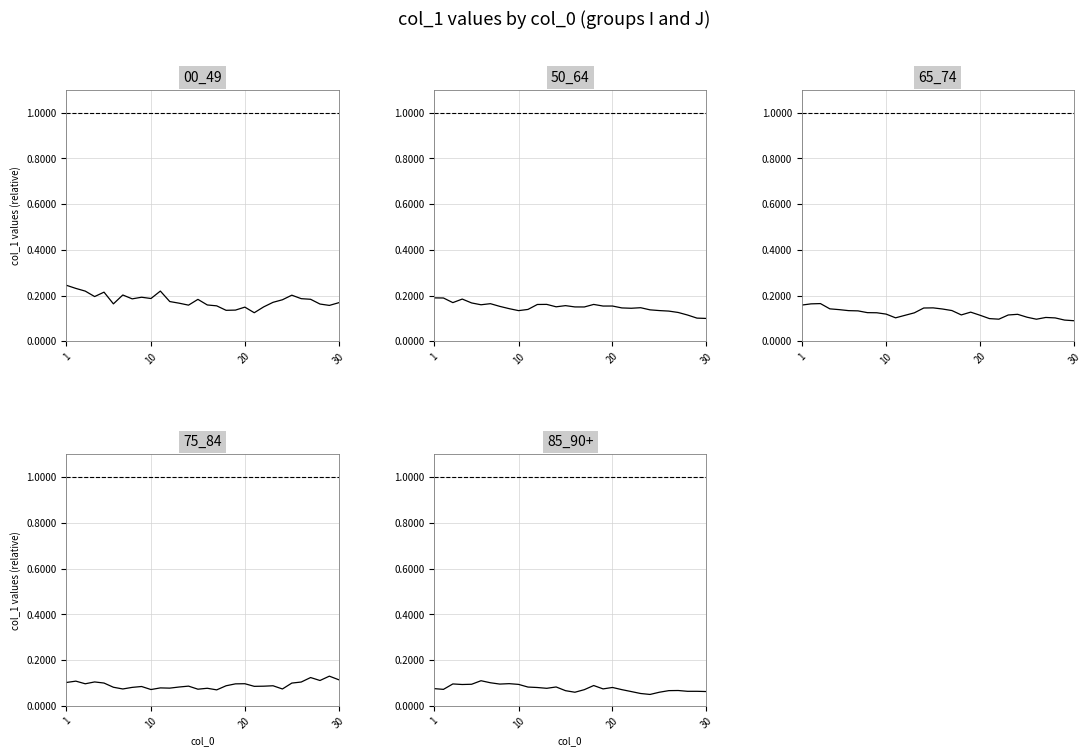

In 75_84, how many points are lower than both neighbors (excluding endpoints)?

9